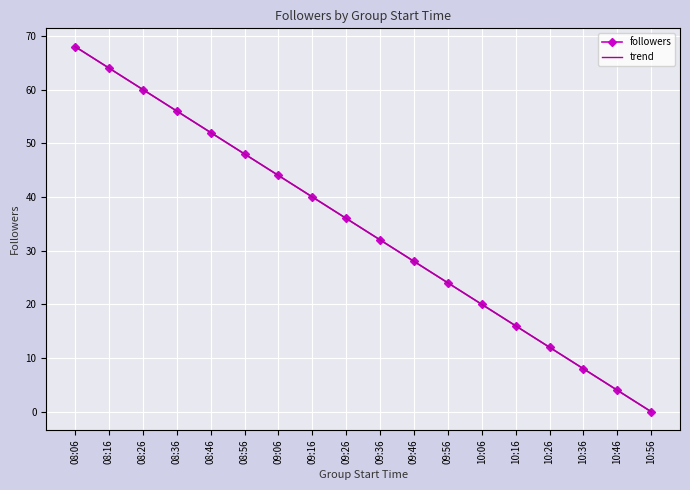

What is the sum of the trend values at 10:26 and 10:46?

16.0